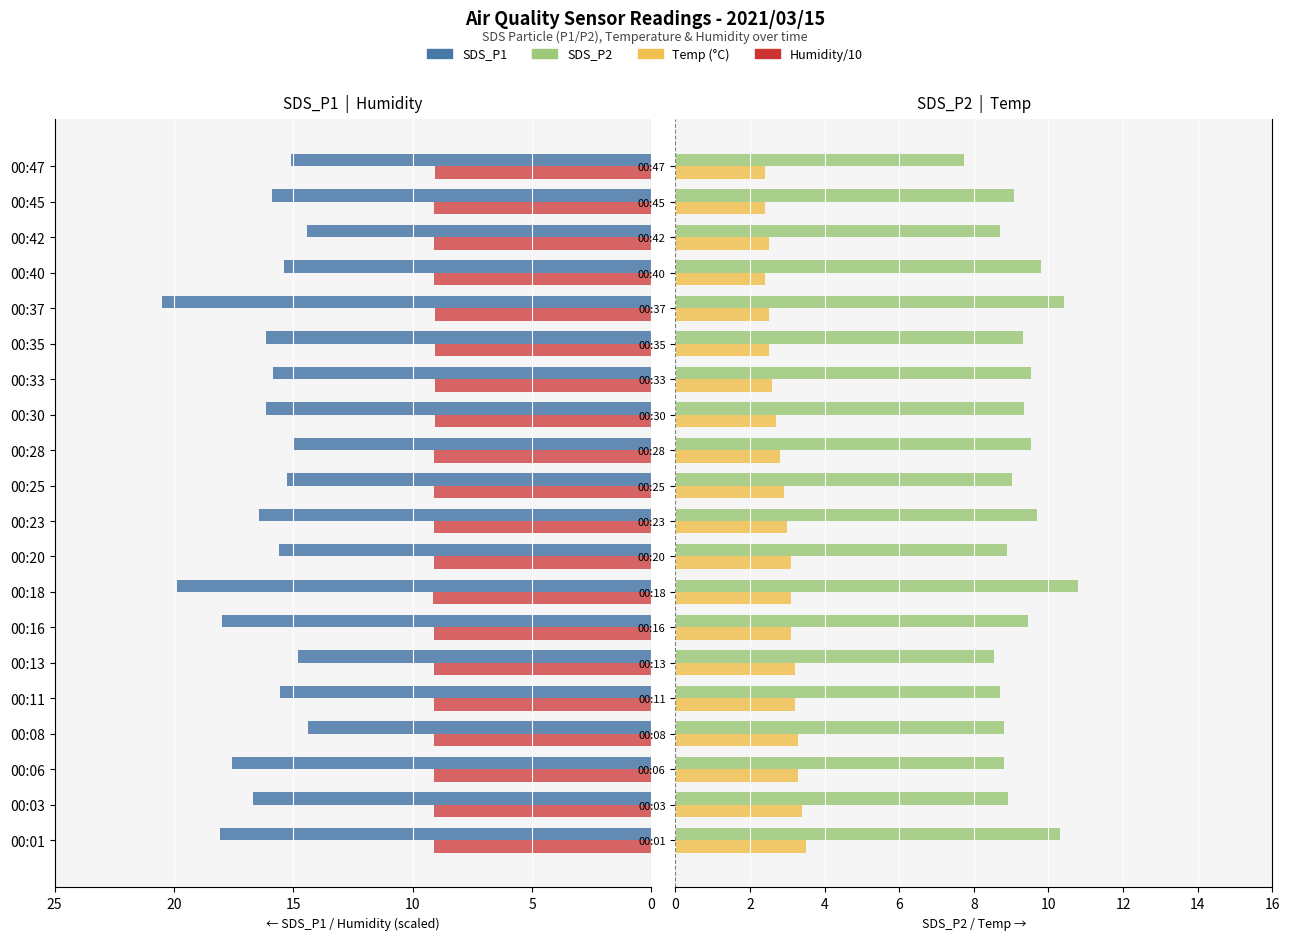

The Humidity/10 series shows 9.1 at 00:28. True or false?

True